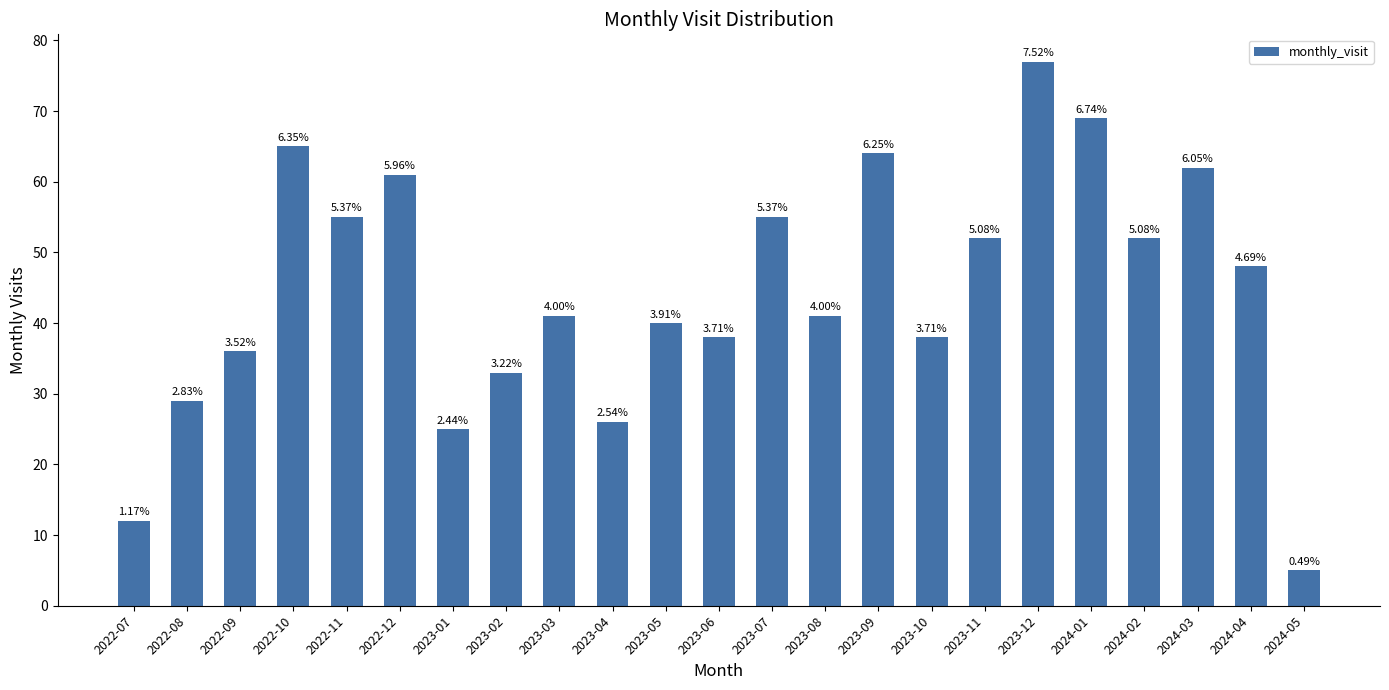

Does the chart contain any negative values?

No